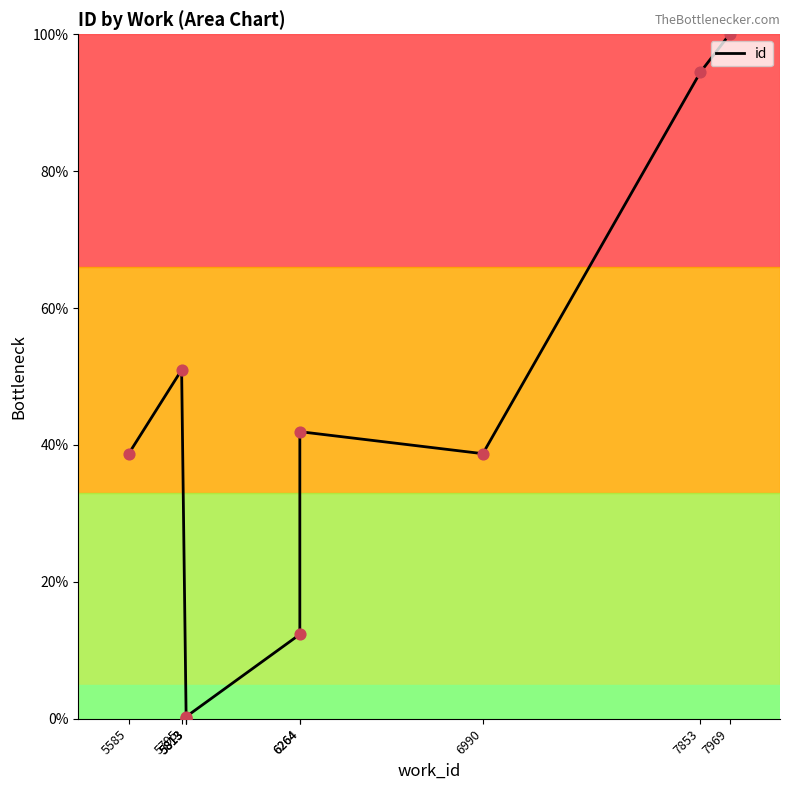

Between 5813 and 6264, which is larger?

6264